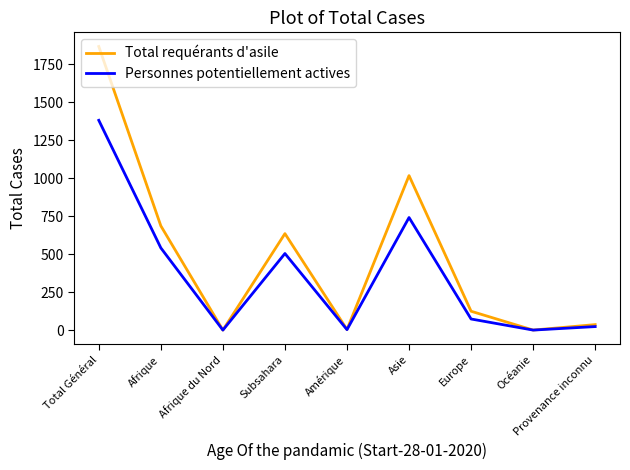

At how many categories does at least one series exceed 647?

3